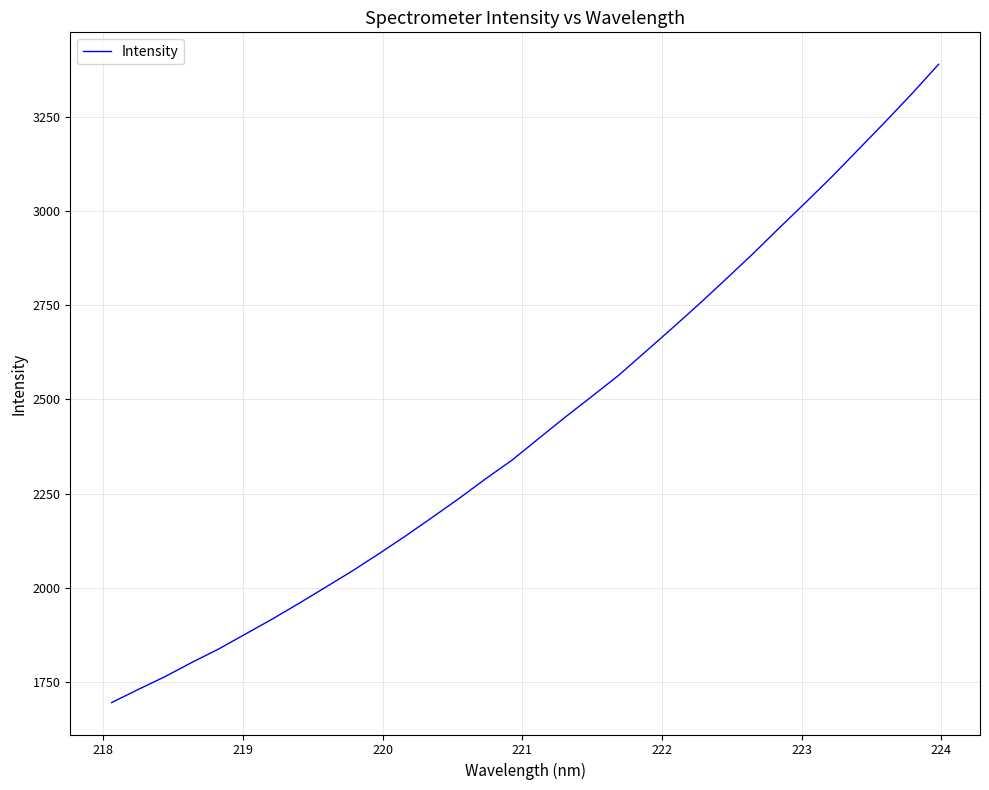

What is the minimum value shown in the chart?

1695.2